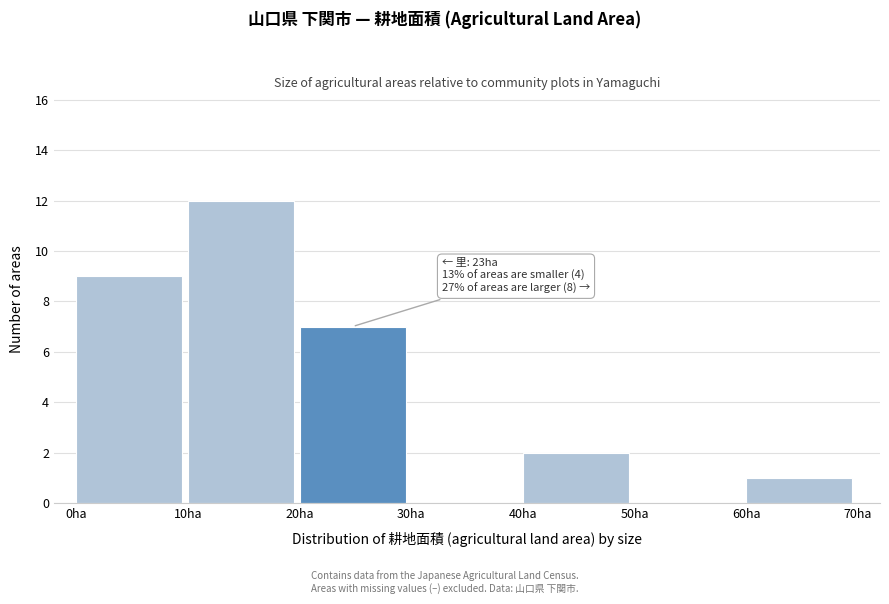

Which range on the x-axis has the tallest bar?

10 to 20